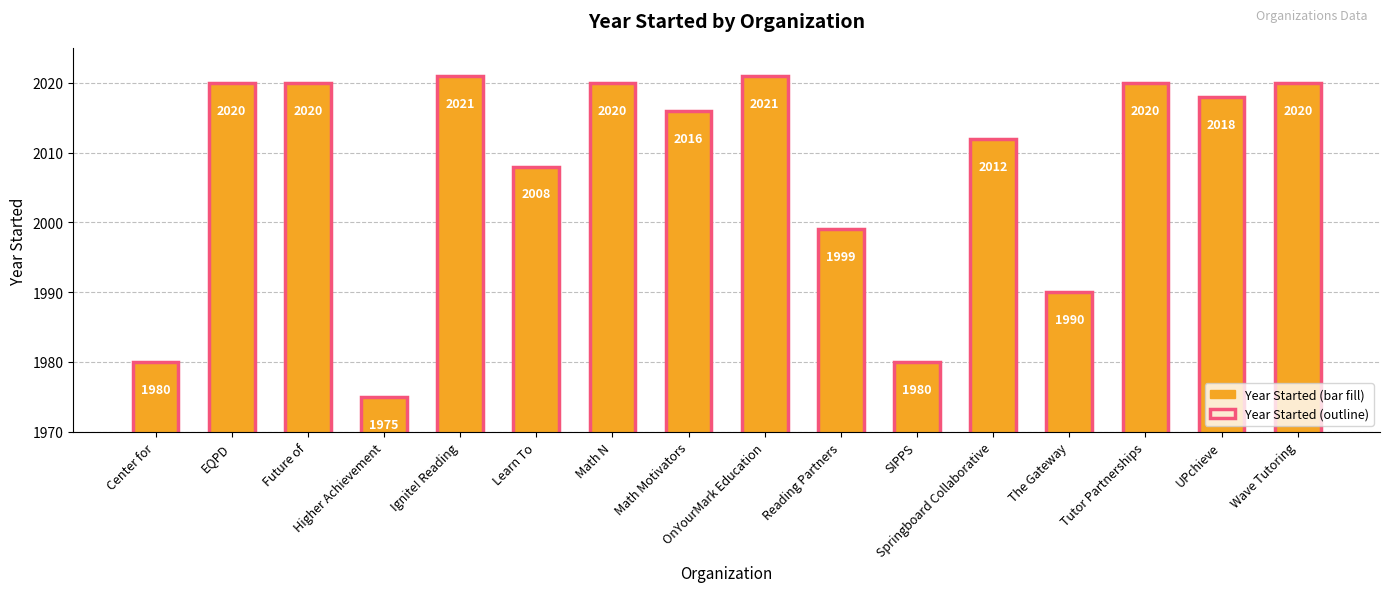

What is the maximum value shown in the chart?

2021